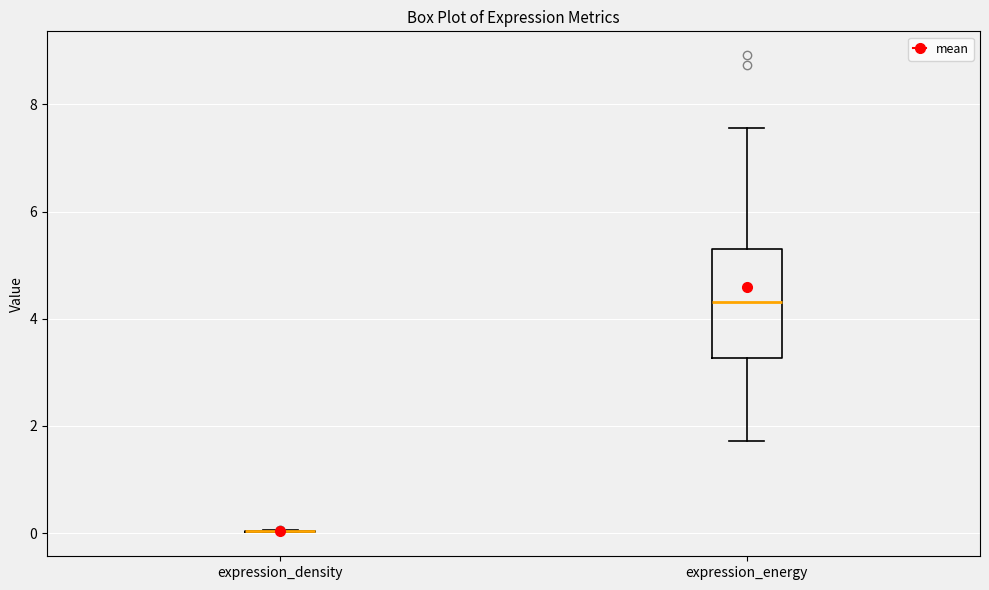

Where does the lower whisker of the box for expression_energy end on the y-axis? The values are not printed on the chart, so give them approximately, as read against the axis.

1.8